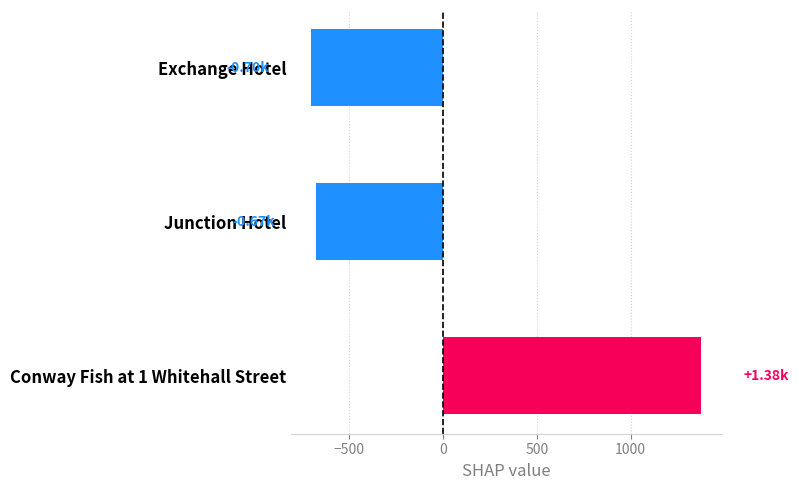

What is the change in value from Junction Hotel to Conway Fish at 1 Whitehall Street?

+2050